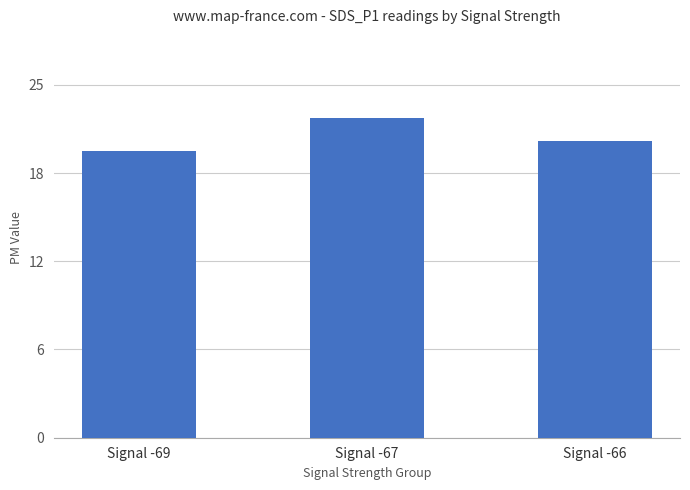

Which category has the highest value across all series?

Signal -67